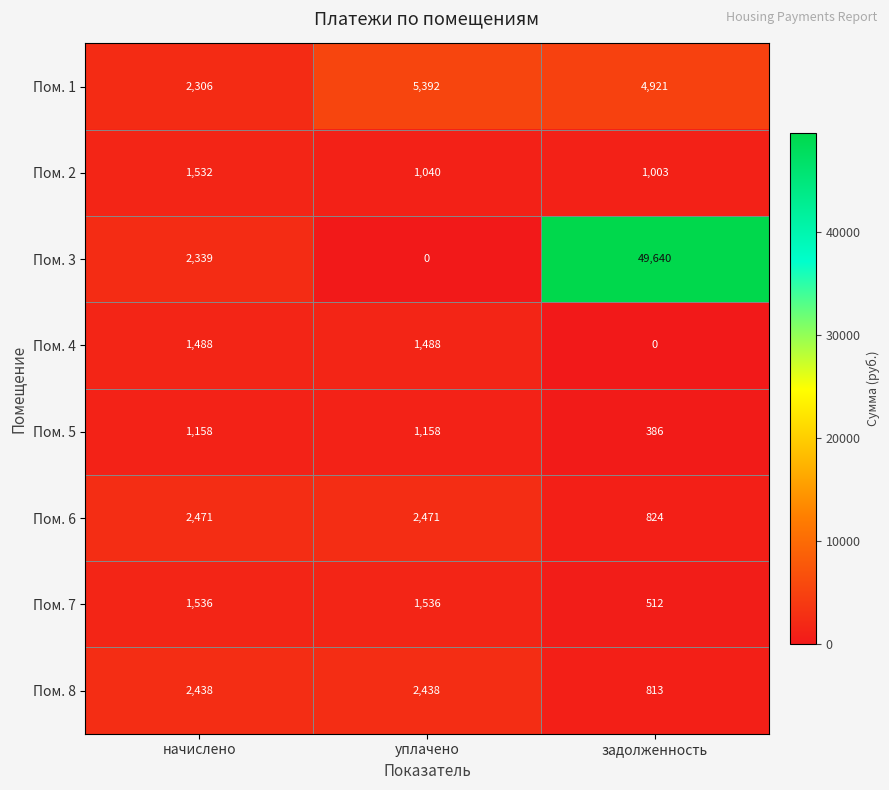

At which category is the sum across all series the highest?

задолженность